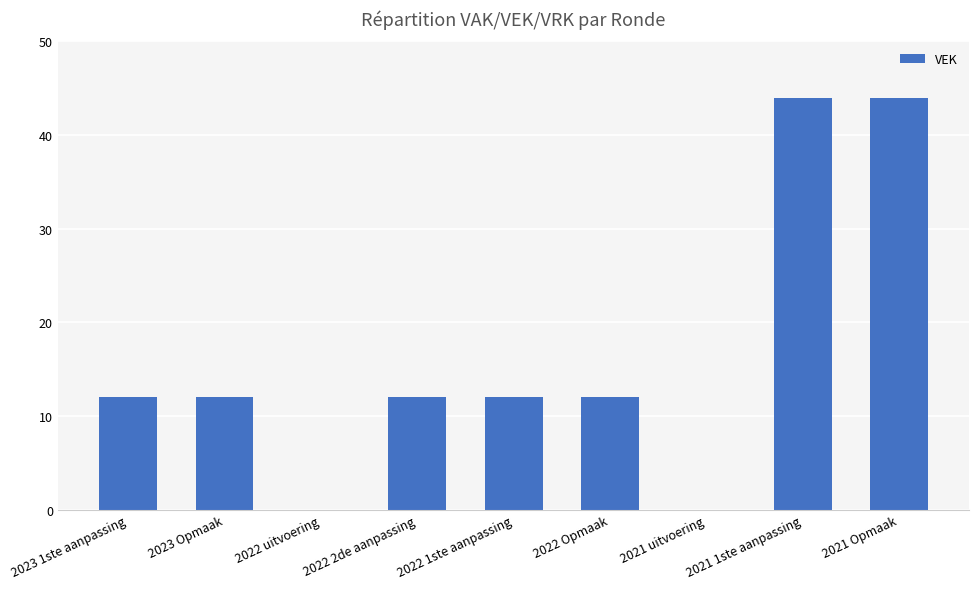

Reading left to right, extract all data points from this chart.

2023 1ste aanpassing=12	2023 Opmaak=12	2022 uitvoering=0	2022 2de aanpassing=12	2022 1ste aanpassing=12	2022 Opmaak=12	2021 uitvoering=0	2021 1ste aanpassing=44	2021 Opmaak=44